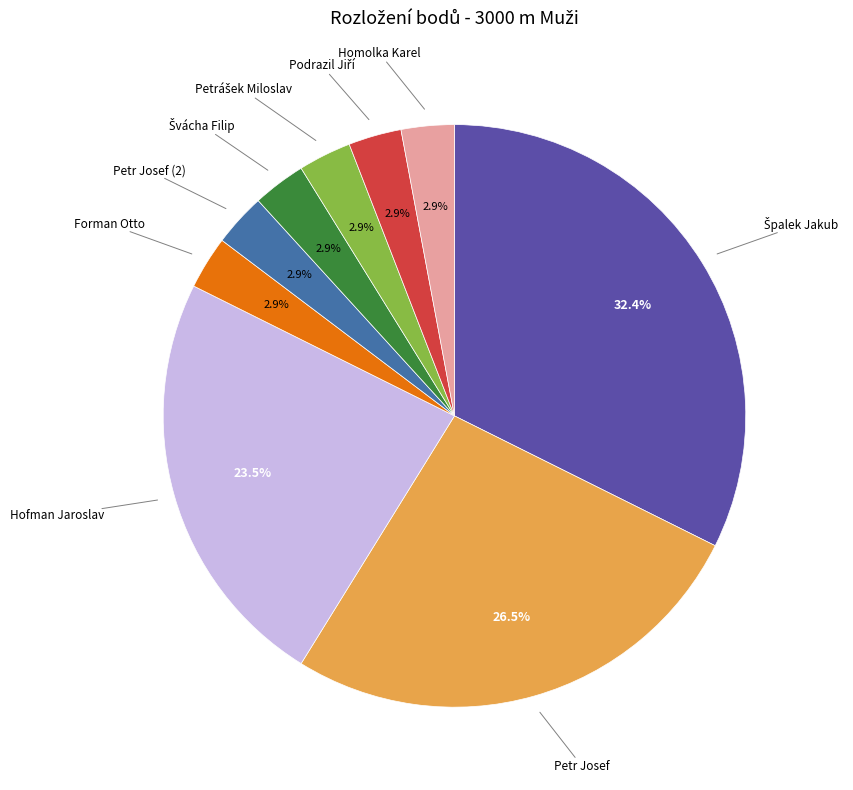

Is there a majority slice in this chart?

No